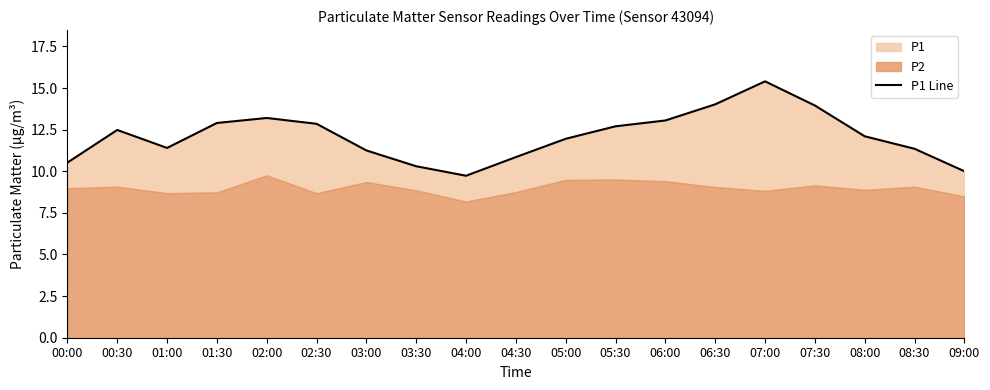

What is the sum of the values at 00:30 and 00:00?

23.0